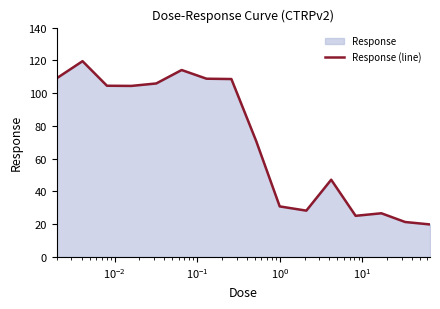

What is the maximum value shown in the chart?

119.5